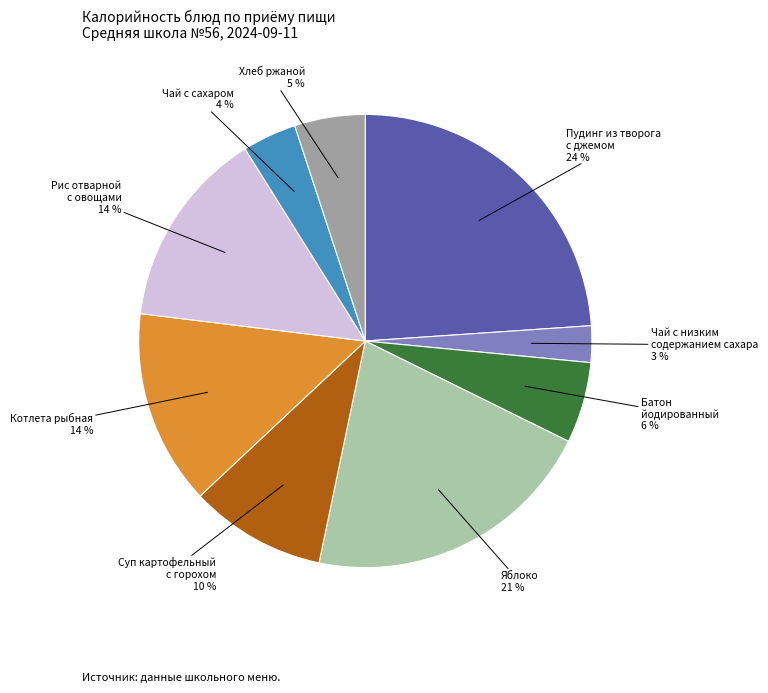

What is the largest slice in the pie chart?

Пудинг из творога с джемом